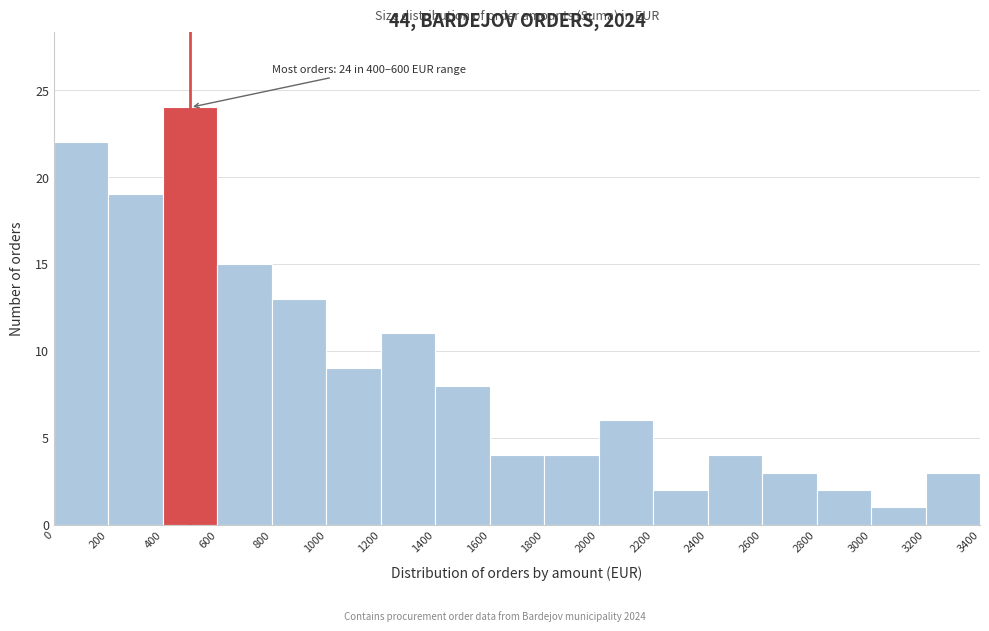

Over which range of the x-axis is the bar tallest?

400 to 600